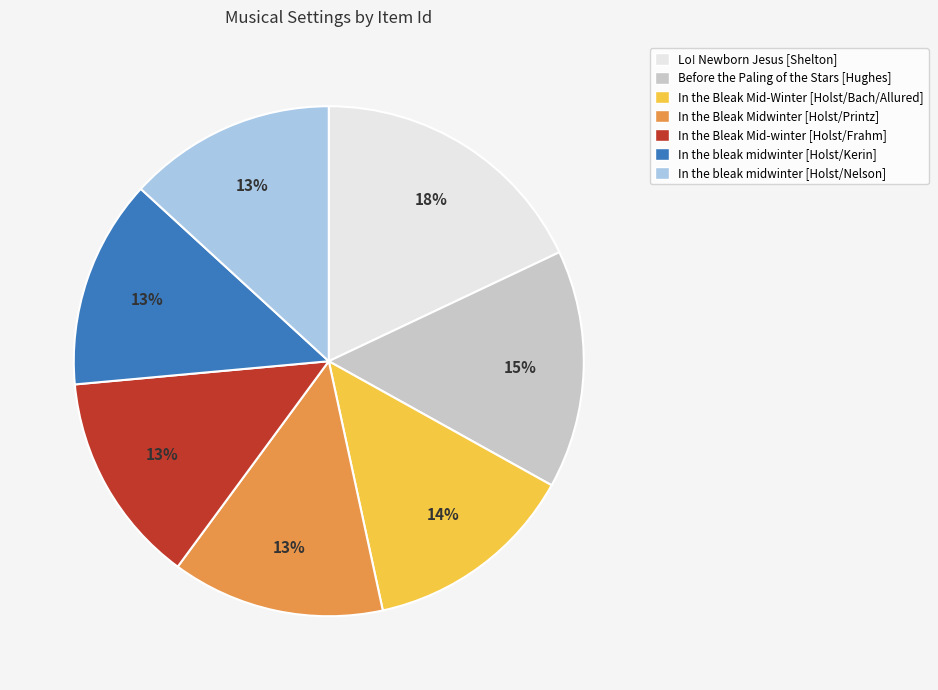

Does In the bleak midwinter [Holst/Kerin] account for over 50% of the chart?

No